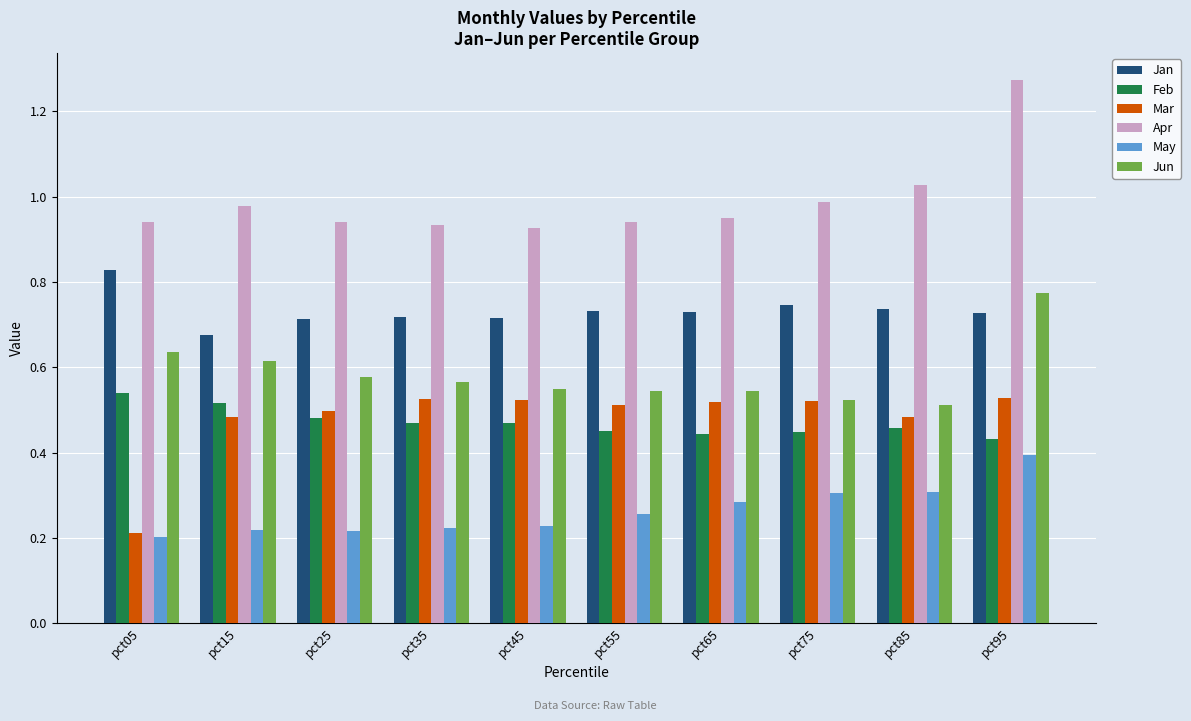

What is the sum of all Feb values?

4.7